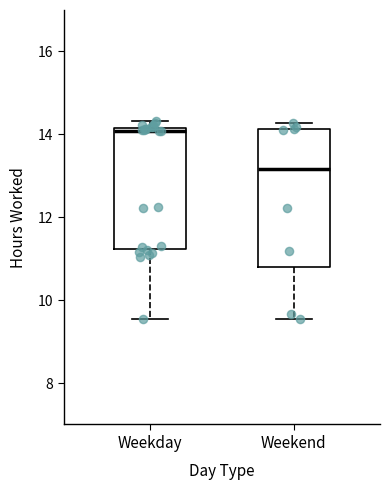

Reading left to right, transcribe this box plot: for each box, give where its median line is, the range the box spans, and where its two whiskers end, as read against the y-axis. The values are not printed on the chart, so give them approximately, as read against the axis.

Weekday: median 14.0, box 11.2 to 14.2, whiskers 9.6 to 14.4
Weekend: median 13.2, box 10.8 to 14.2, whiskers 9.6 to 14.2 (just above the box's upper edge)